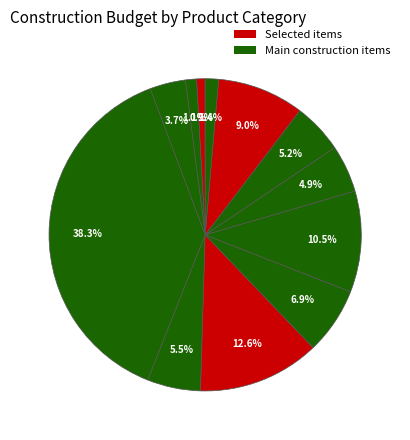

How many segments does this pie chart have?

12